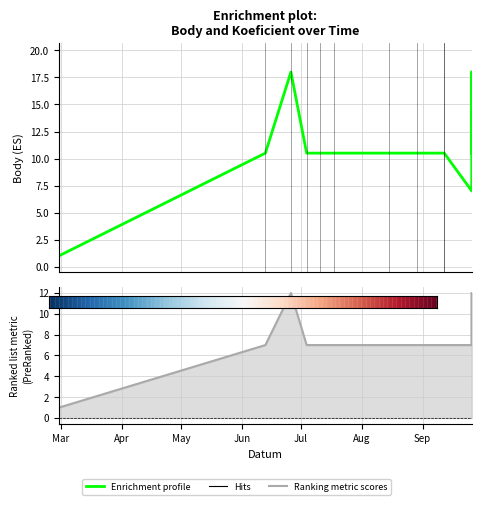

What is the smallest value displayed?

1.0